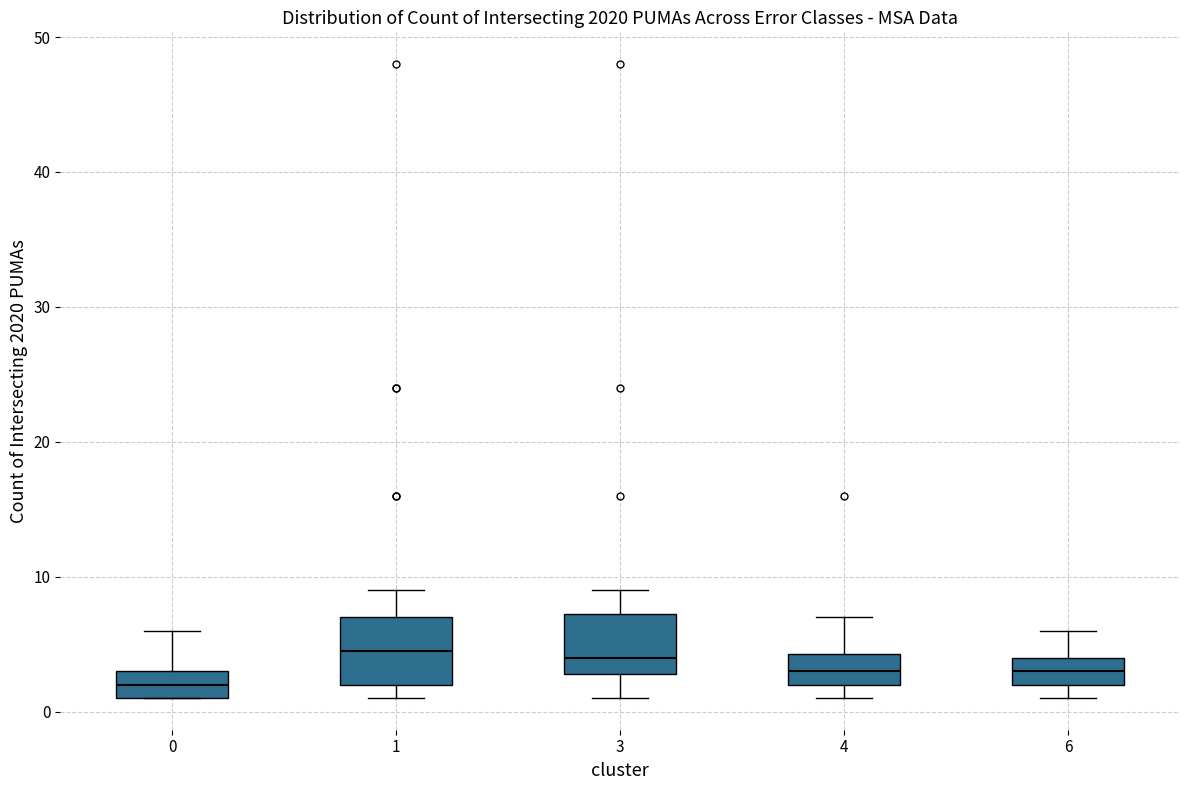

Reading left to right, read every box against the y-axis: the position of its median line, the range the box covers, and the ends of its whiskers. The values are not printed on the chart, so give them approximately, as read against the axis.

0: median 2, box 1 to 3, whiskers 1 to 6
1: median 5, box 2 to 7, whiskers 1 to 9
3: median 4, box 3 to 7, whiskers 1 to 9
4: median 3, box 2 to 4, whiskers 1 to 7
6: median 3, box 2 to 4, whiskers 1 to 6